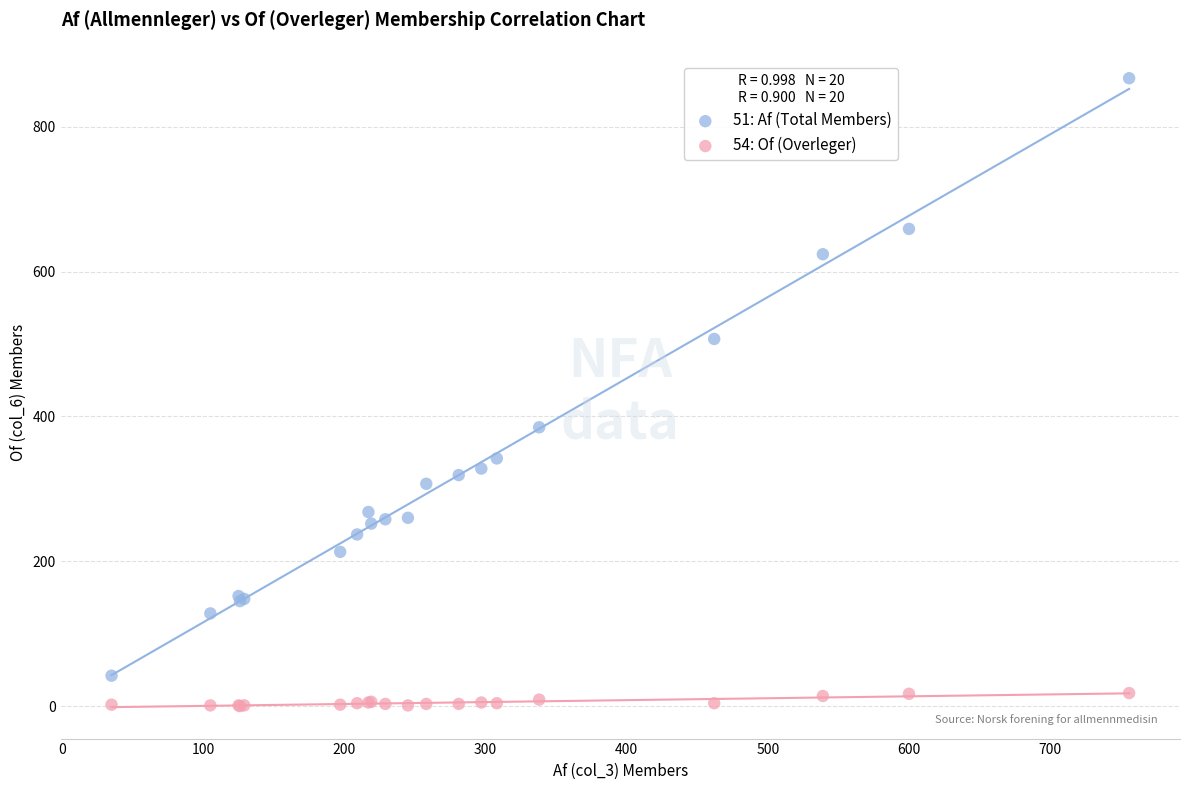

Which series contains the lowest Y value?

54: Of (Overleger)